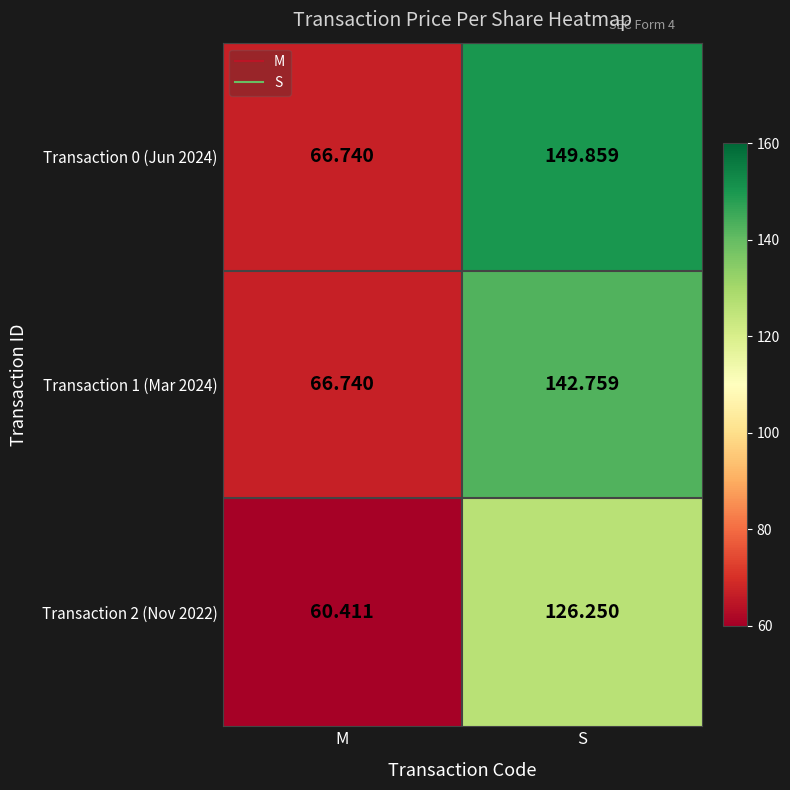

Rank the categories by Transaction 1 (Mar 2024) value from lowest to highest.

M, S